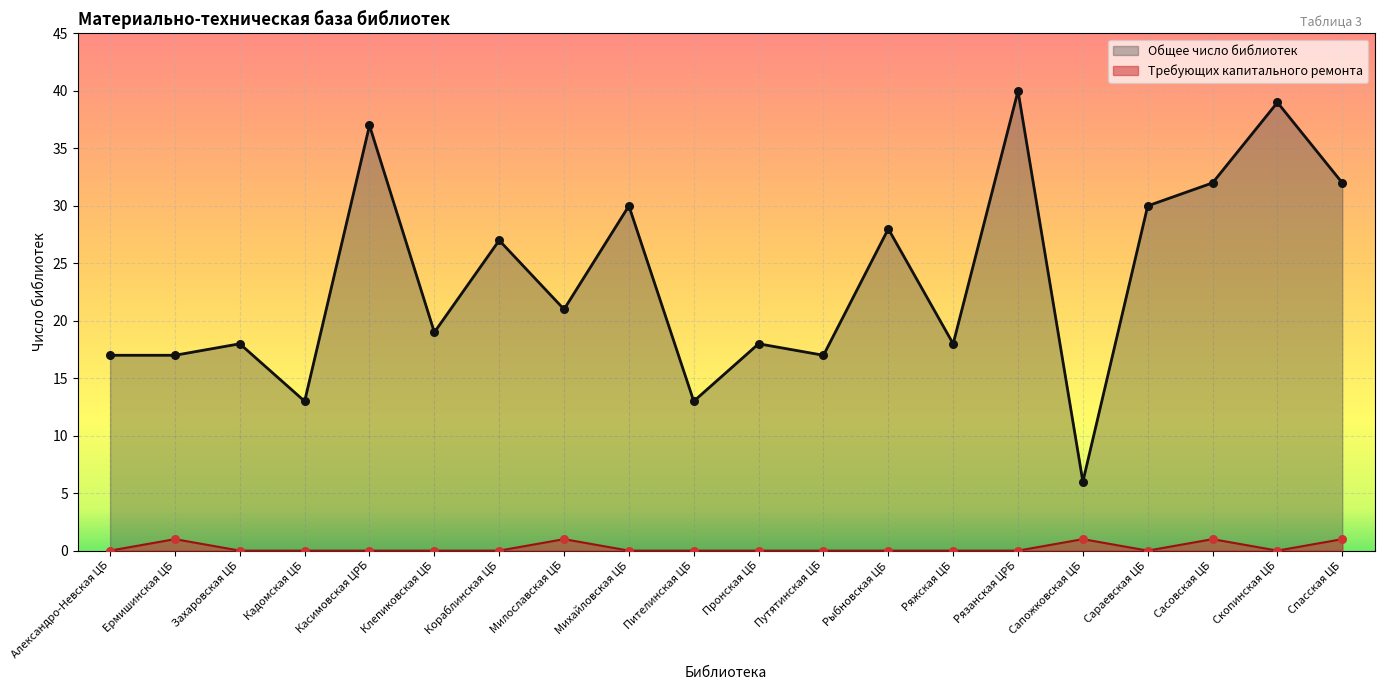

Which series has the largest total across all categories?

Общее число библиотек